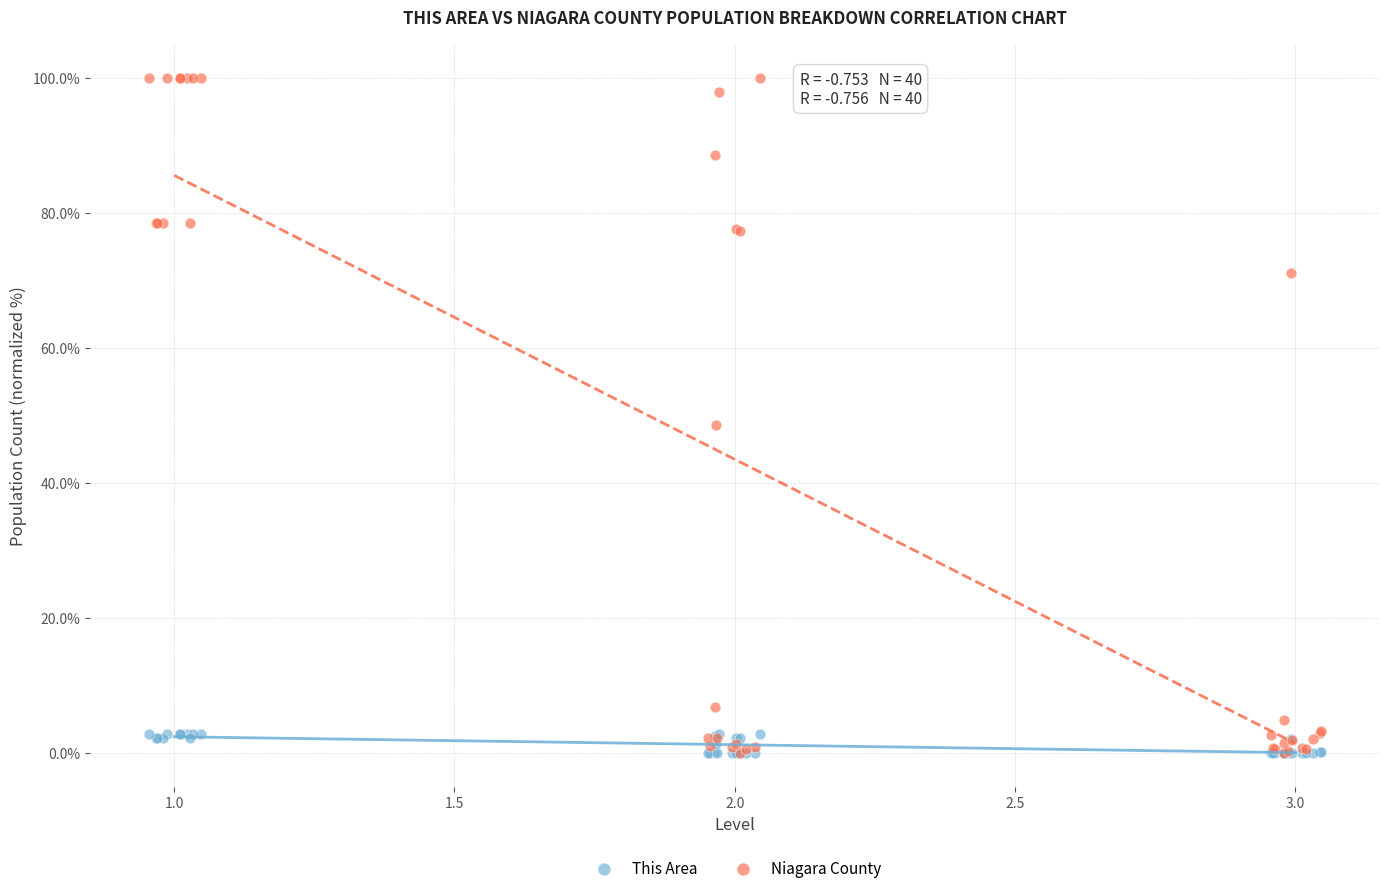

What are all the series names shown in the legend?

This Area, Niagara County